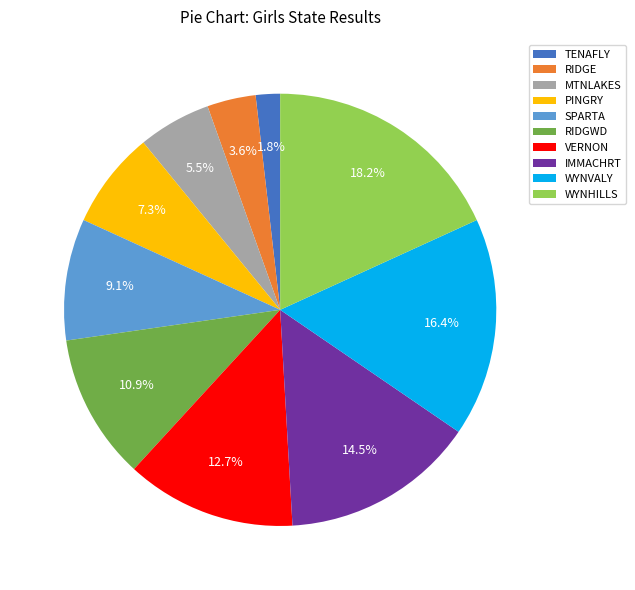

Rank the categories by value from lowest to highest.

TENAFLY, RIDGE, MTNLAKES, PINGRY, SPARTA, RIDGWD, VERNON, IMMACHRT, WYNVALY, WYNHILLS